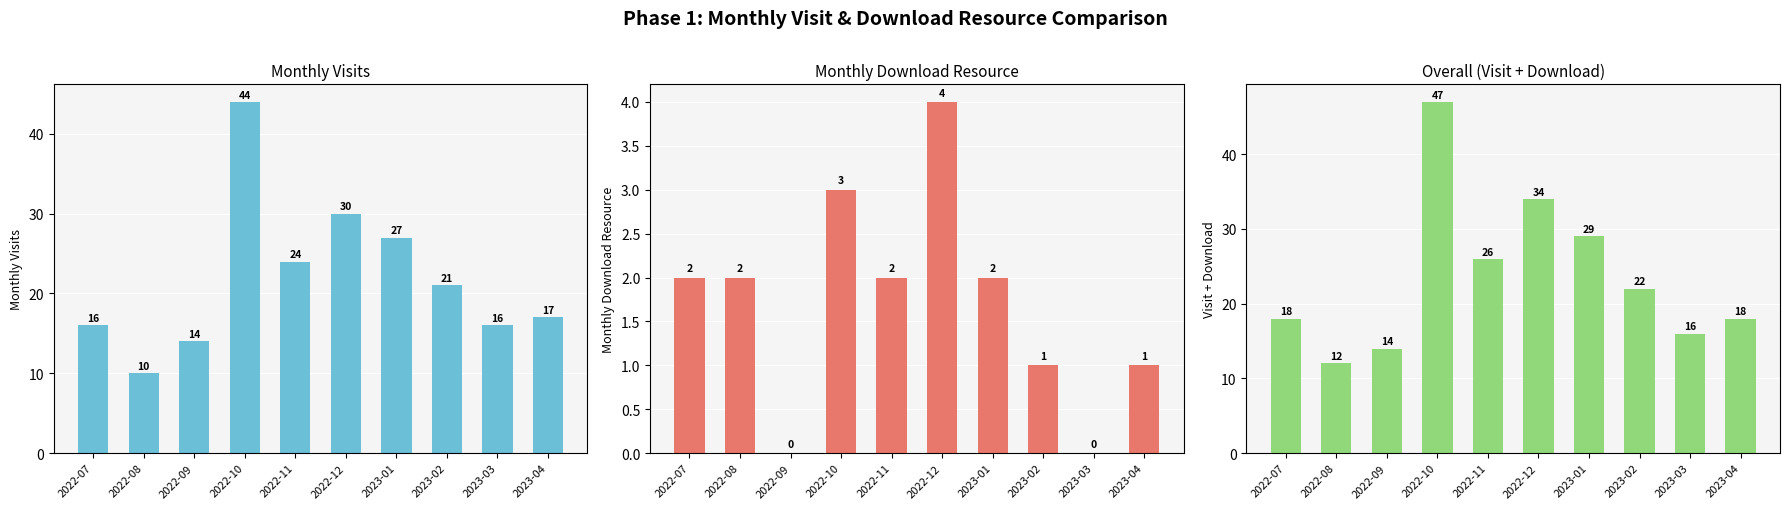

What is the label of the 6th bar from the left?

2022-12